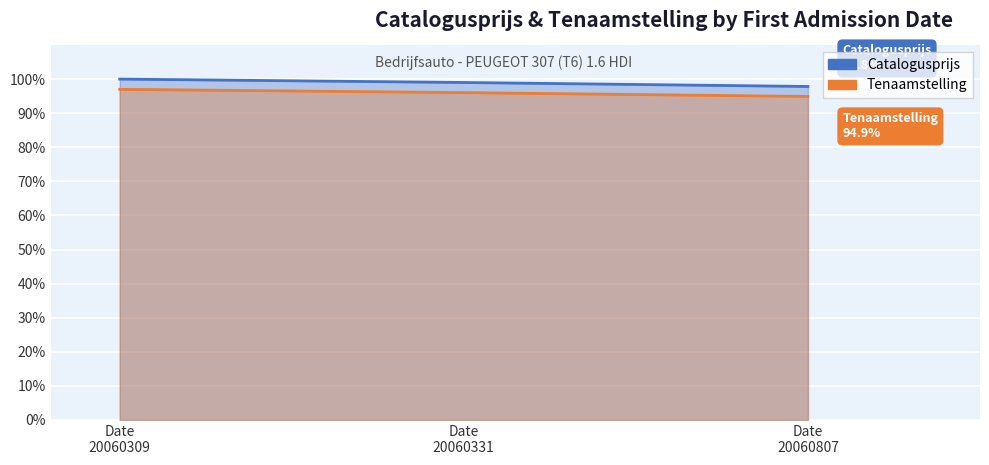

What is the difference between the maximum and second lowest values in the Catalogusprijs series?

1.0